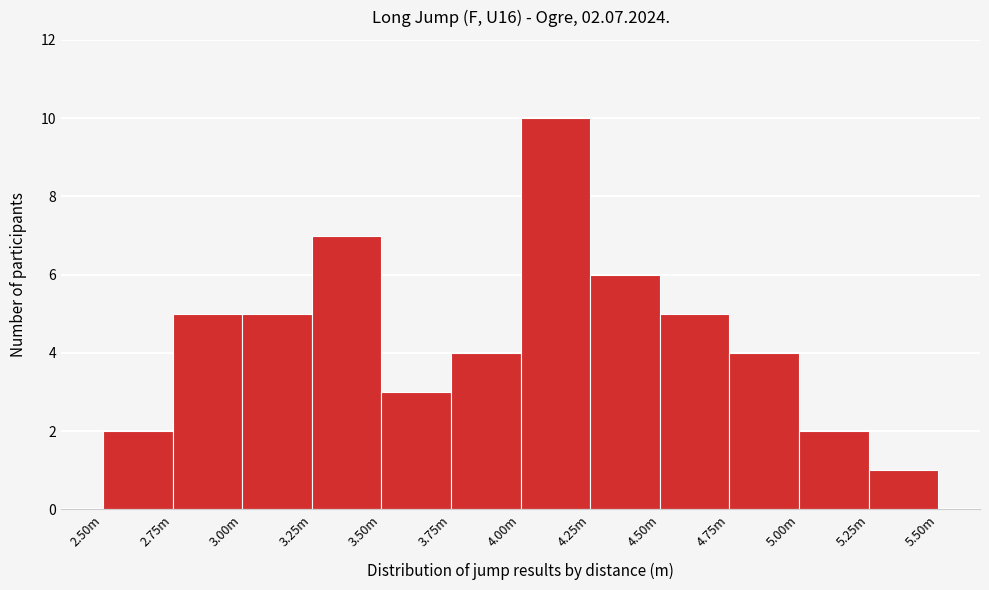

Reading left to right, list all the values displayed in this chart.

2	5	5	7	3	4	10	6	5	4	2	1